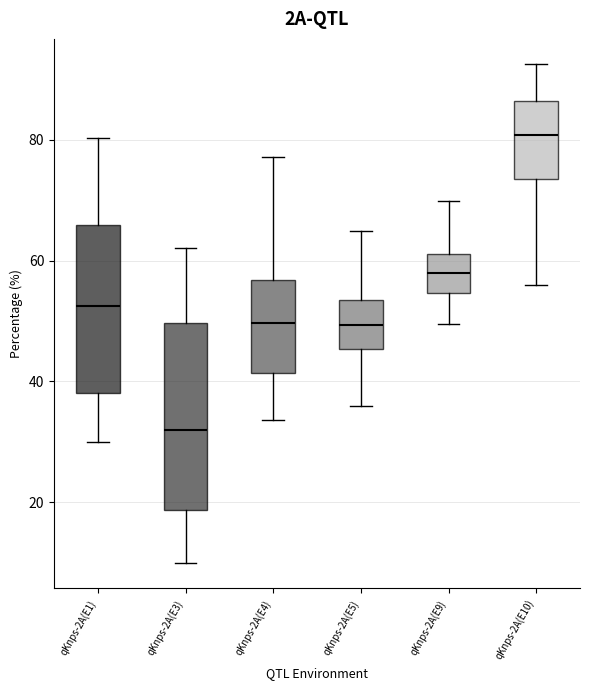

Comparing the boxes themselves (not the whiskers), which one is the tallest?

qKnps-2A(E3)